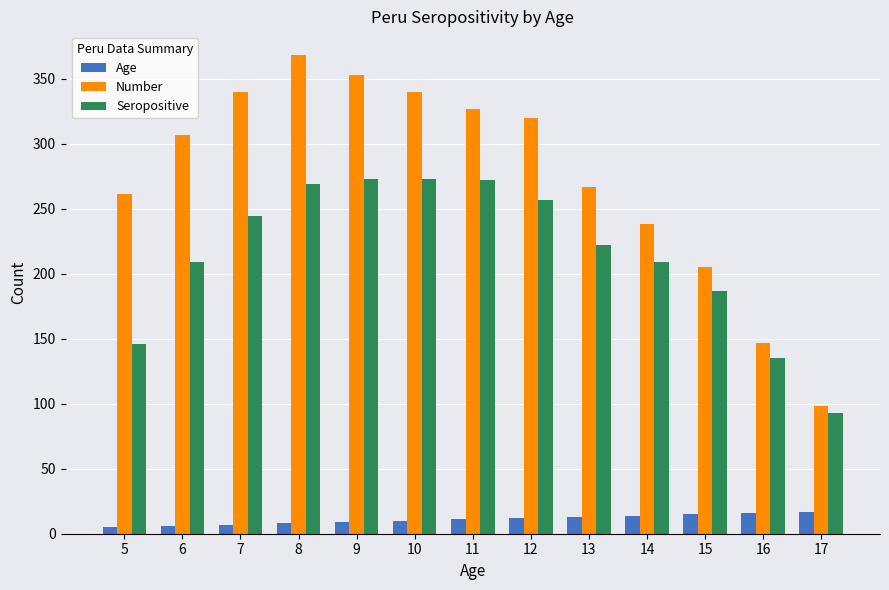

The value of Seropositive at 14 is 209. True or false?

True